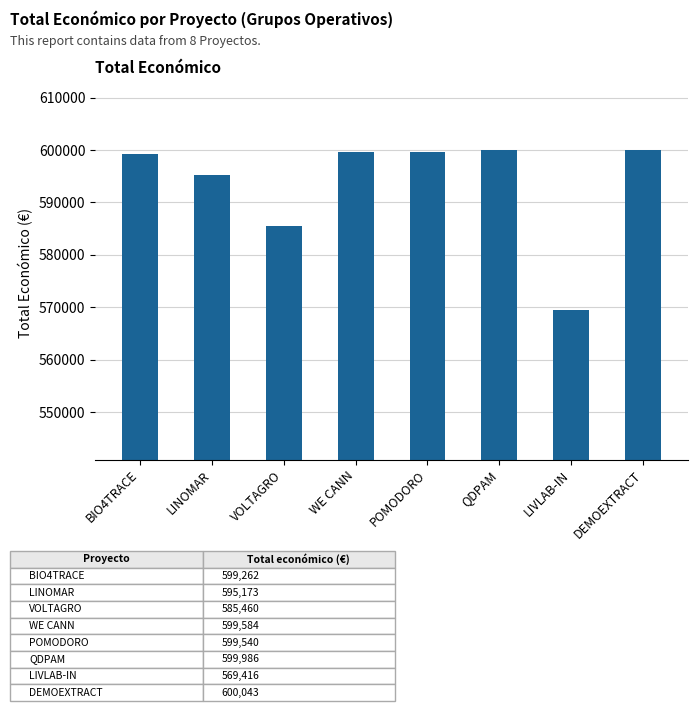

How many data points does each series have?

8